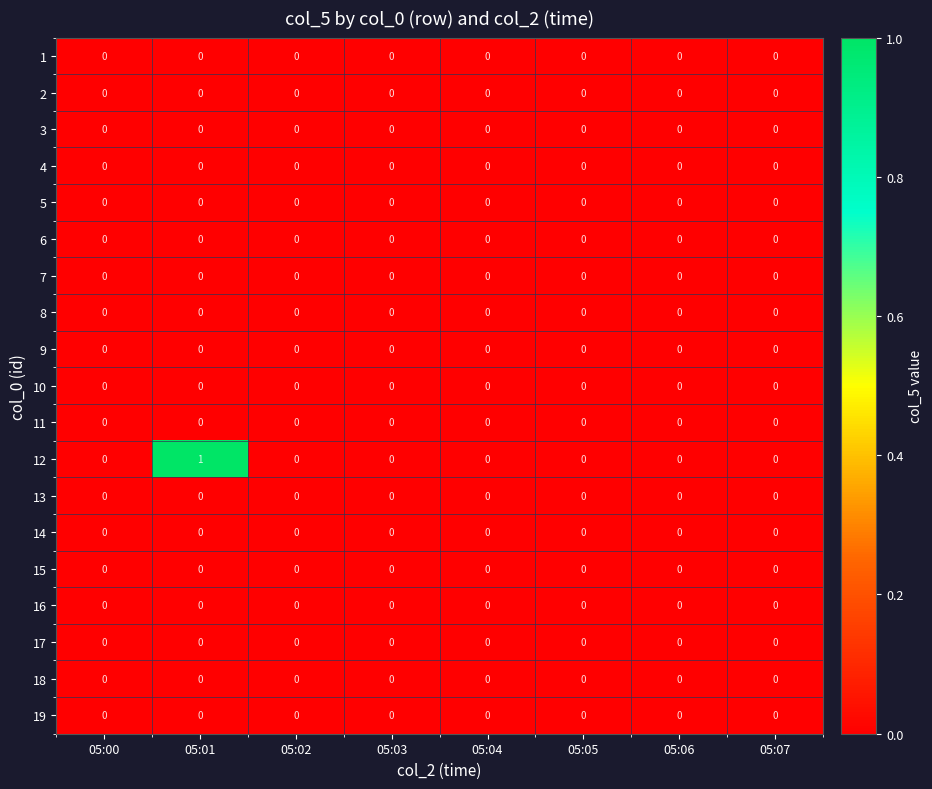

At which category is the sum across all series the highest?

05:01